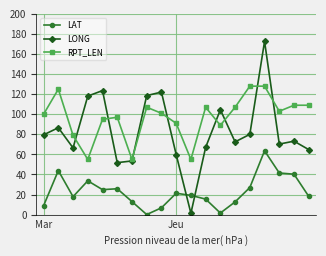

What is the highest value of the LONG series?

172.6